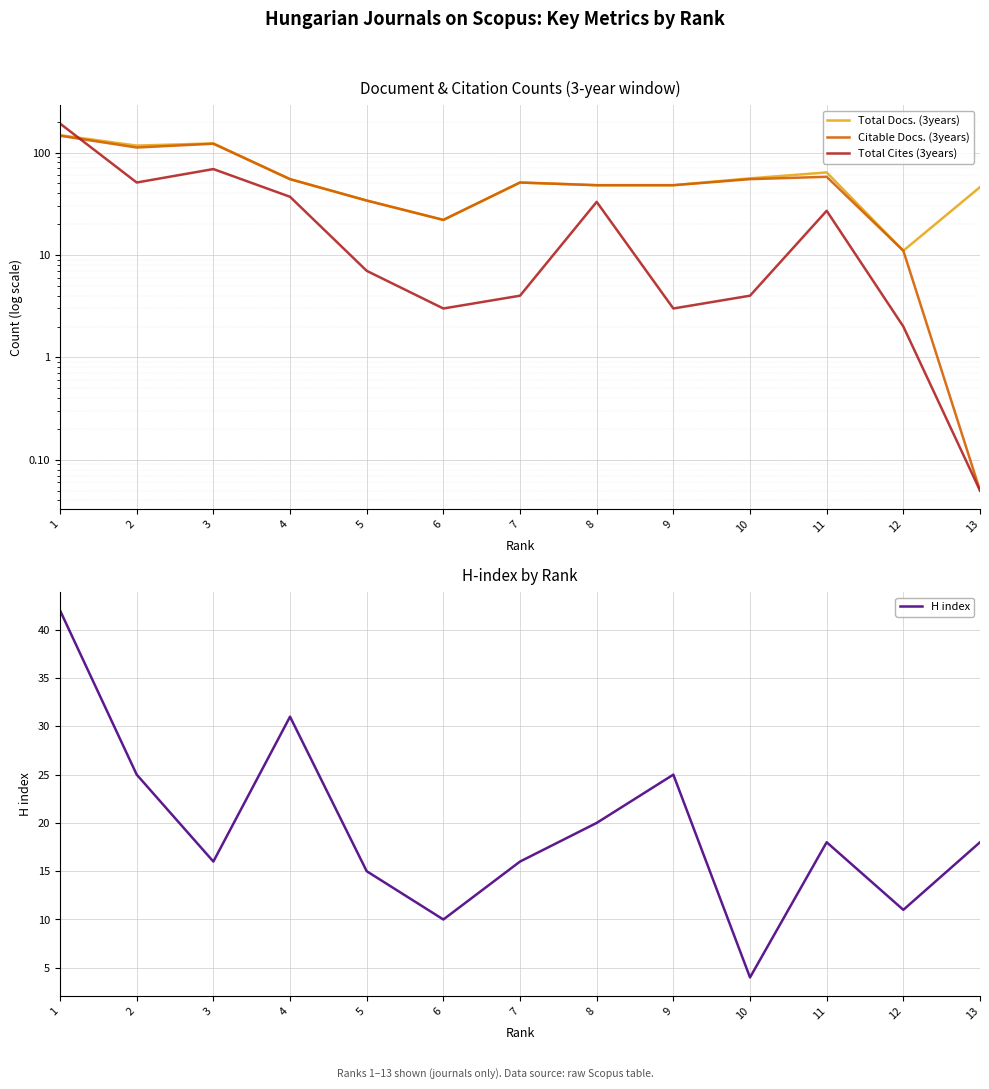

At how many categories does at least one series exceed 153?

1